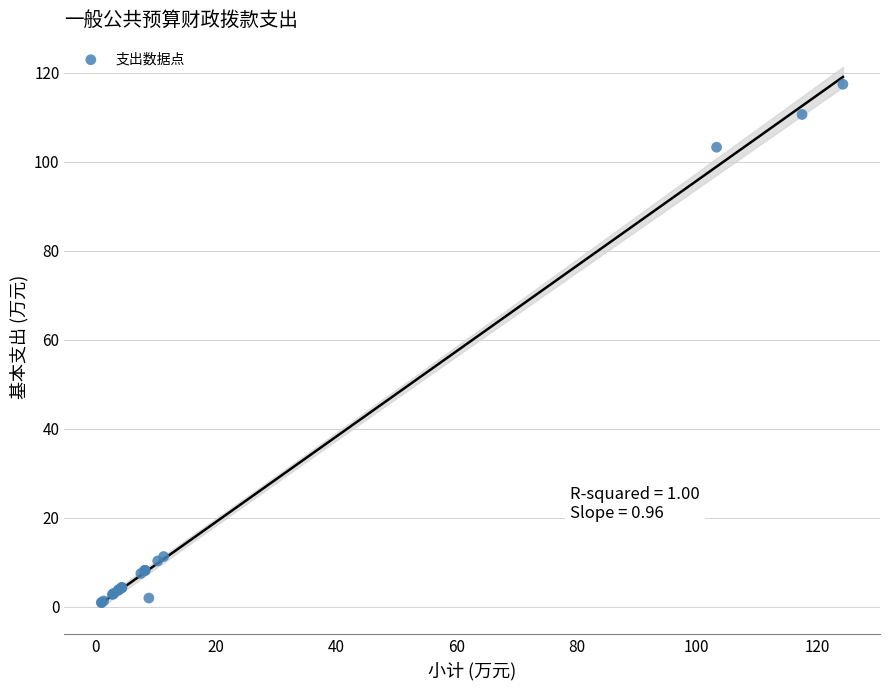

What Y value in the scatter plot is closest to 59?

103.3